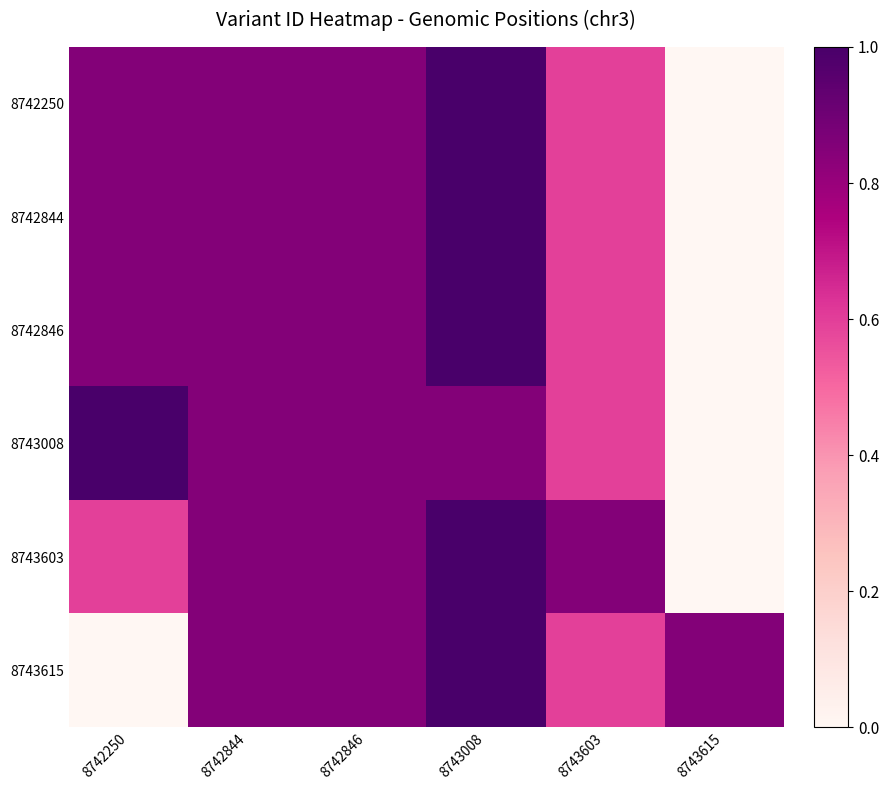

How many series are shown in this chart?

6